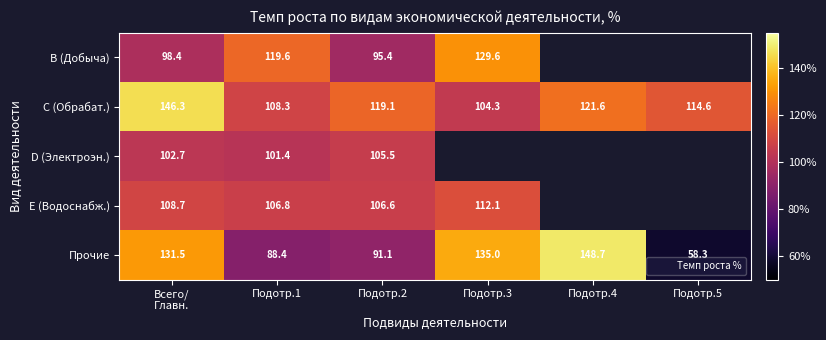

What is the spread (max minus min) of values at Подотр.3?

30.7